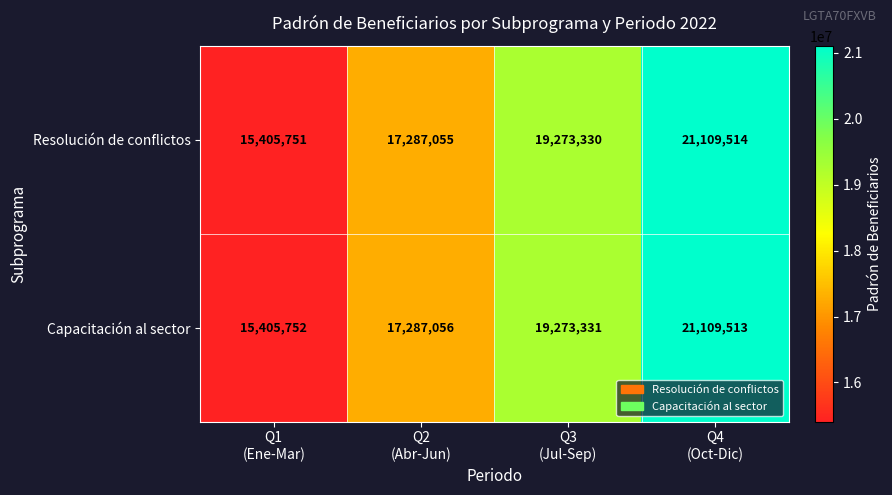

At how many categories does at least one series exceed 18164741?

2